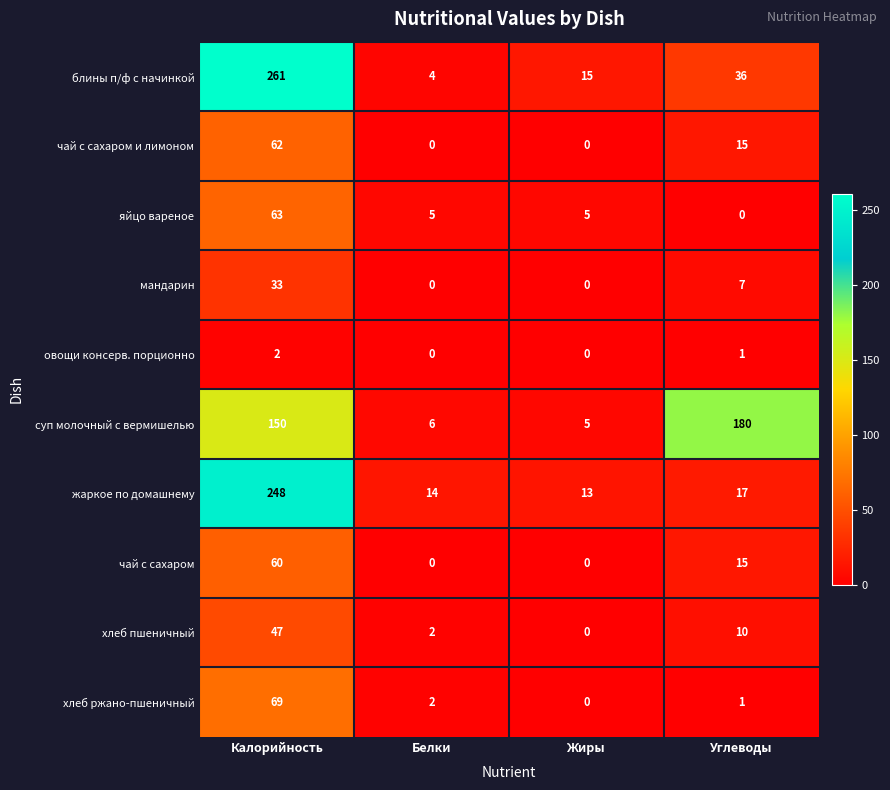

How many distinct data groups are displayed?

10